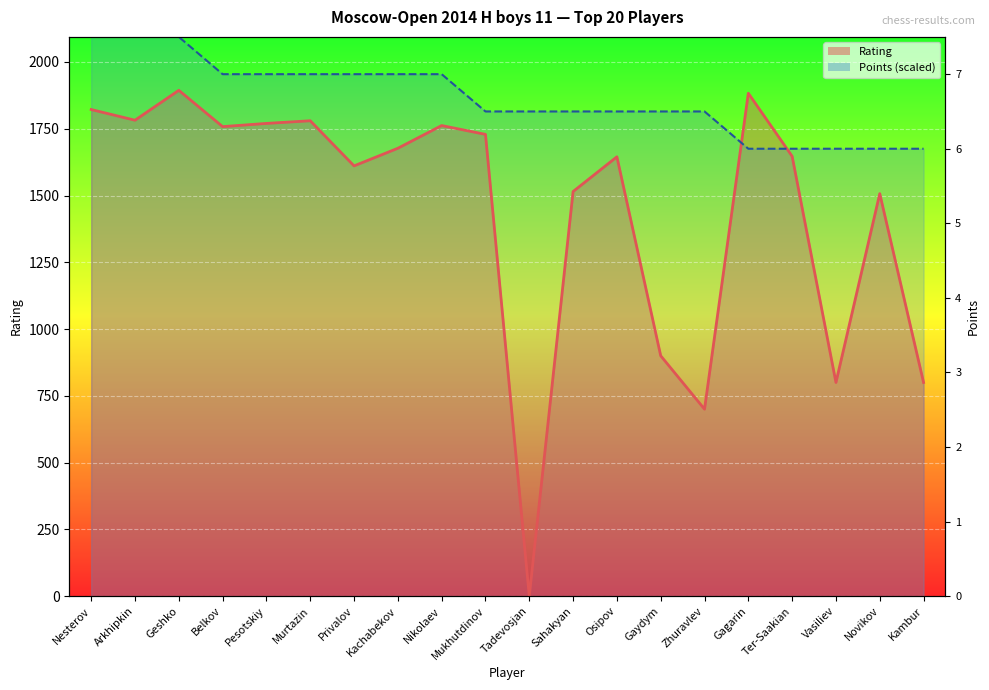

Rank the series by their maximum value, from lowest to highest.

Rating, Points